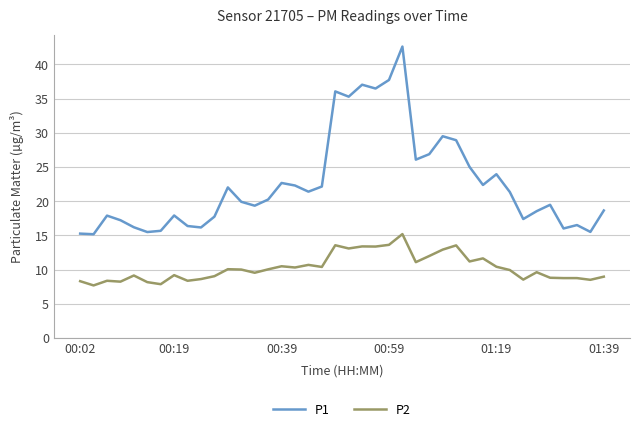

What is the lowest value of the P2 series?

7.7